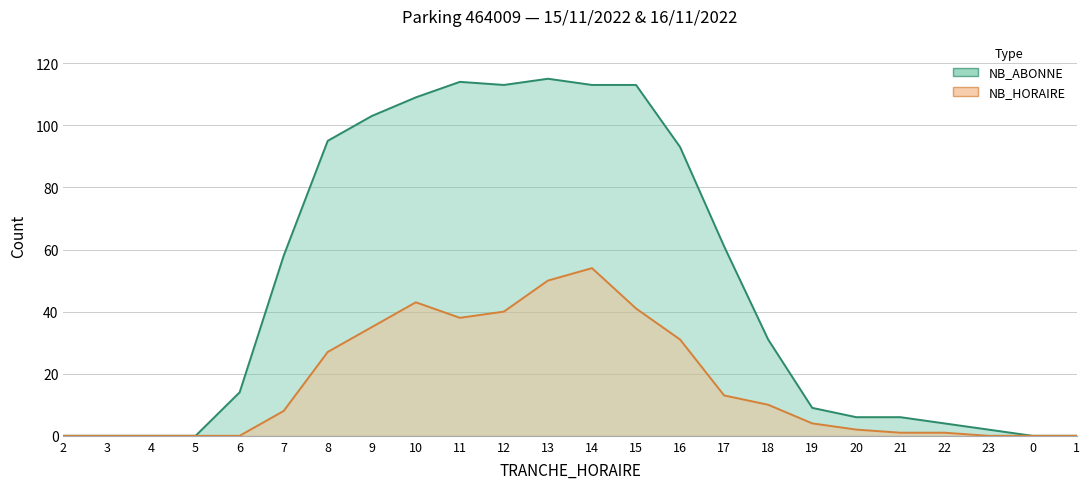

How many interior local valleys does the NB_HORAIRE series have?

1